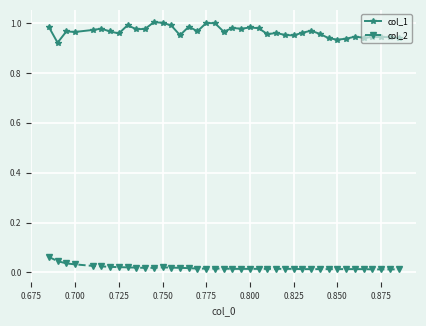

What is the sum of all col_2 values?

0.7